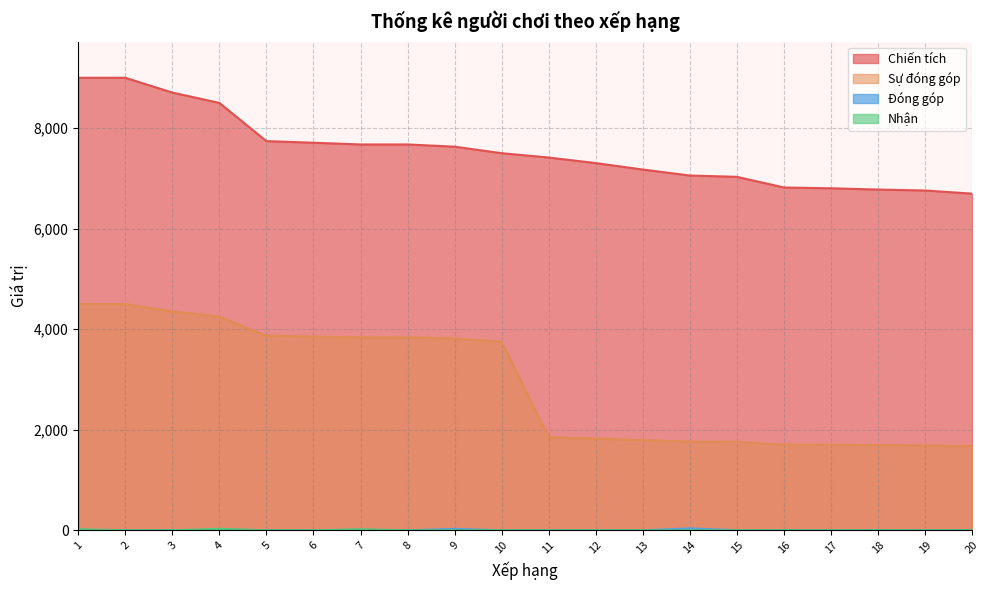

Which category has the lowest value across all series?

2